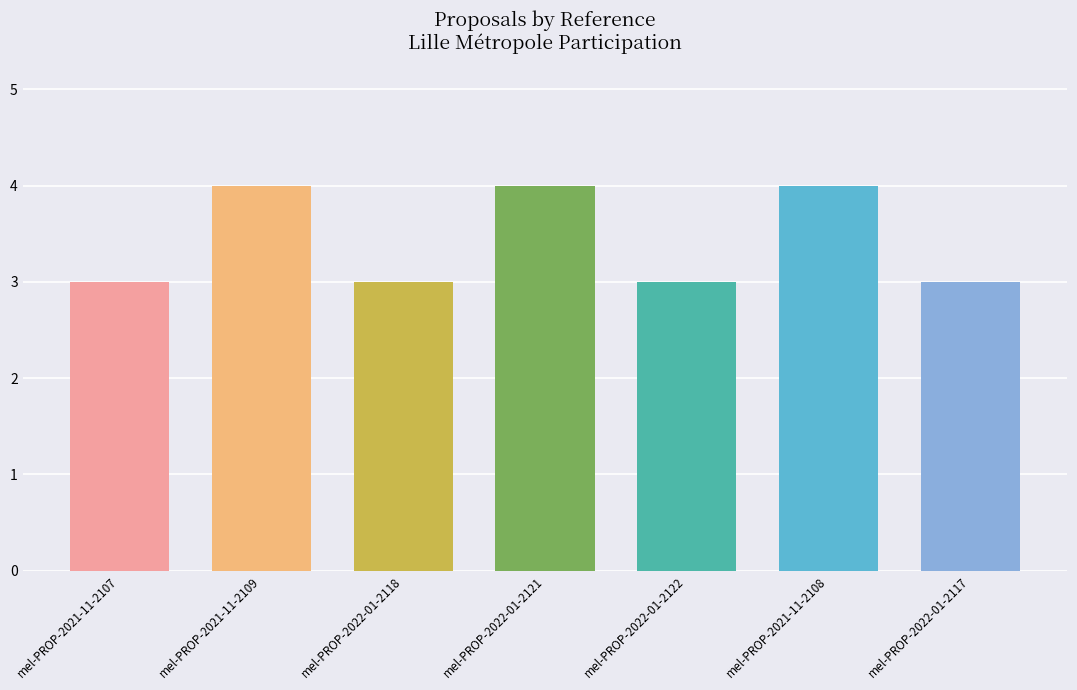

What is the greatest value displayed?

4